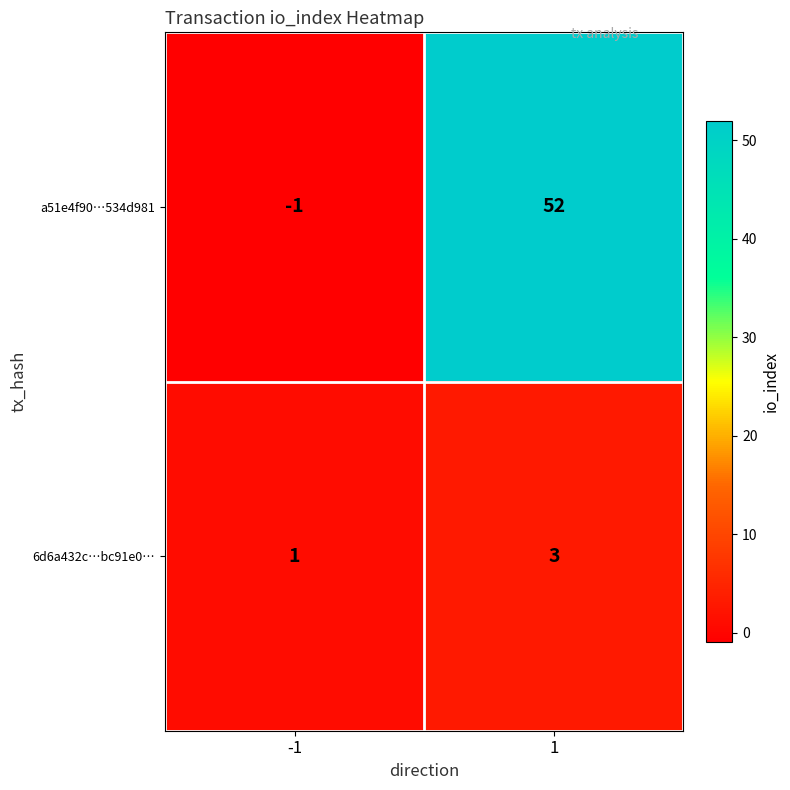

Which series has the widest spread of values?

a51e4f90…534d981